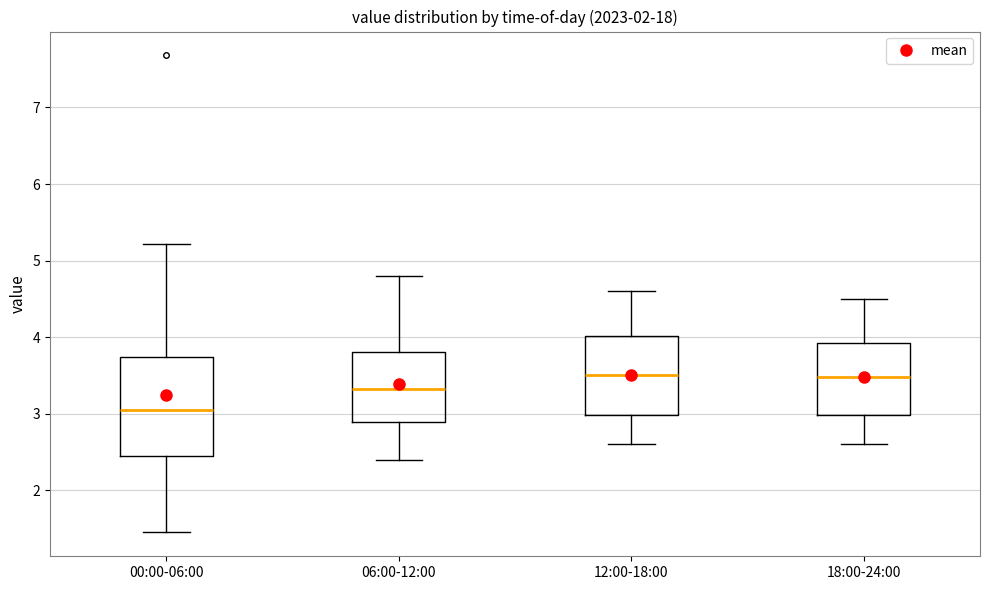

Reading left to right, read every box against the y-axis: the position of its median line, the range the box covers, and the ends of its whiskers. The values are not printed on the chart, so give them approximately, as read against the axis.

00:00-06:00: median 3.1, box 2.5 to 3.7, whiskers 1.5 to 5.2
06:00-12:00: median 3.3, box 2.9 to 3.8, whiskers 2.4 to 4.8
12:00-18:00: median 3.5, box 3.0 to 4.0, whiskers 2.6 to 4.6
18:00-24:00: median 3.5, box 3.0 to 3.9, whiskers 2.6 to 4.5